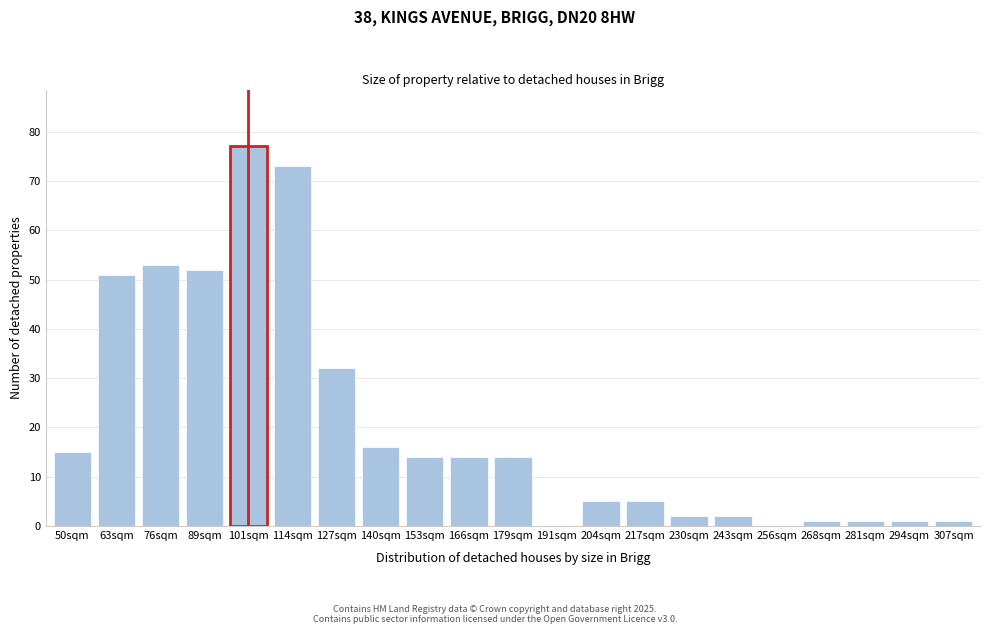

Reading left to right, list all the values displayed in this chart.

50sqm=15	63sqm=51	76sqm=53	89sqm=52	101sqm=77	114sqm=73	127sqm=32	140sqm=16	153sqm=14	166sqm=14	179sqm=14	191sqm=0	204sqm=5	217sqm=5	230sqm=2	243sqm=2	256sqm=0	268sqm=1	281sqm=1	294sqm=1	307sqm=1